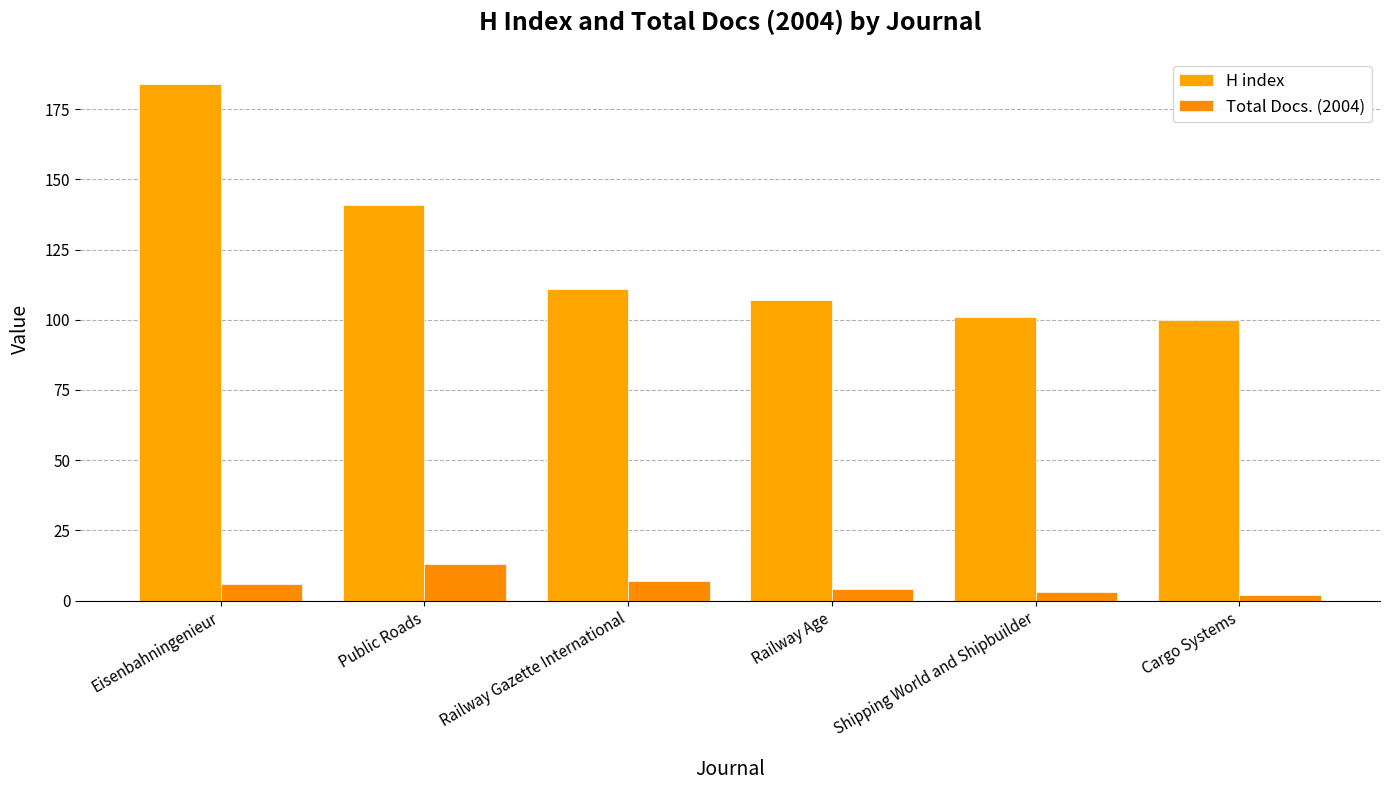

What position from the right is Eisenbahningenieur?

6